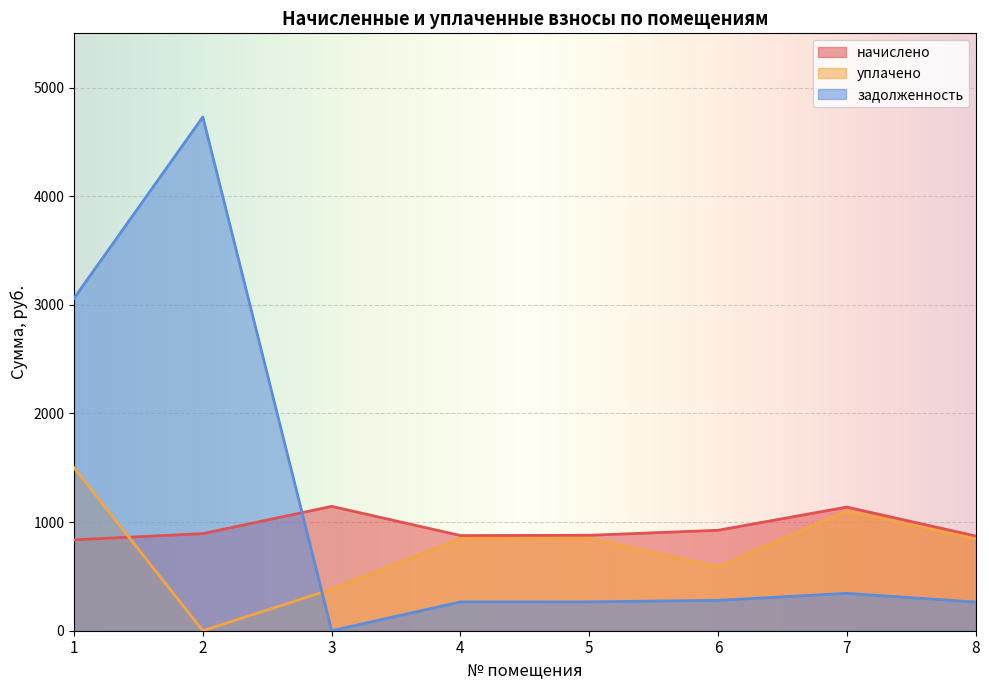

At which label does начислено reach its minimum?

1